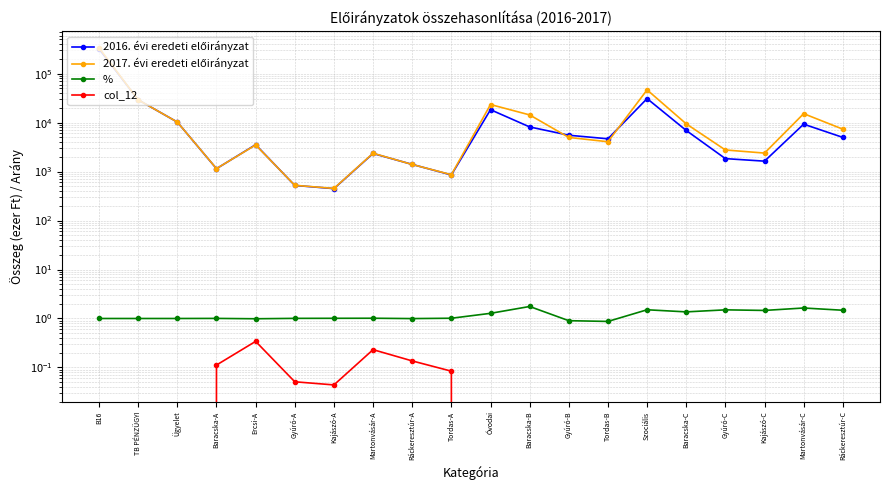

True or false: 2016. évi eredeti előirányzat has a value of 2753.4 at Kajászó-C.

False